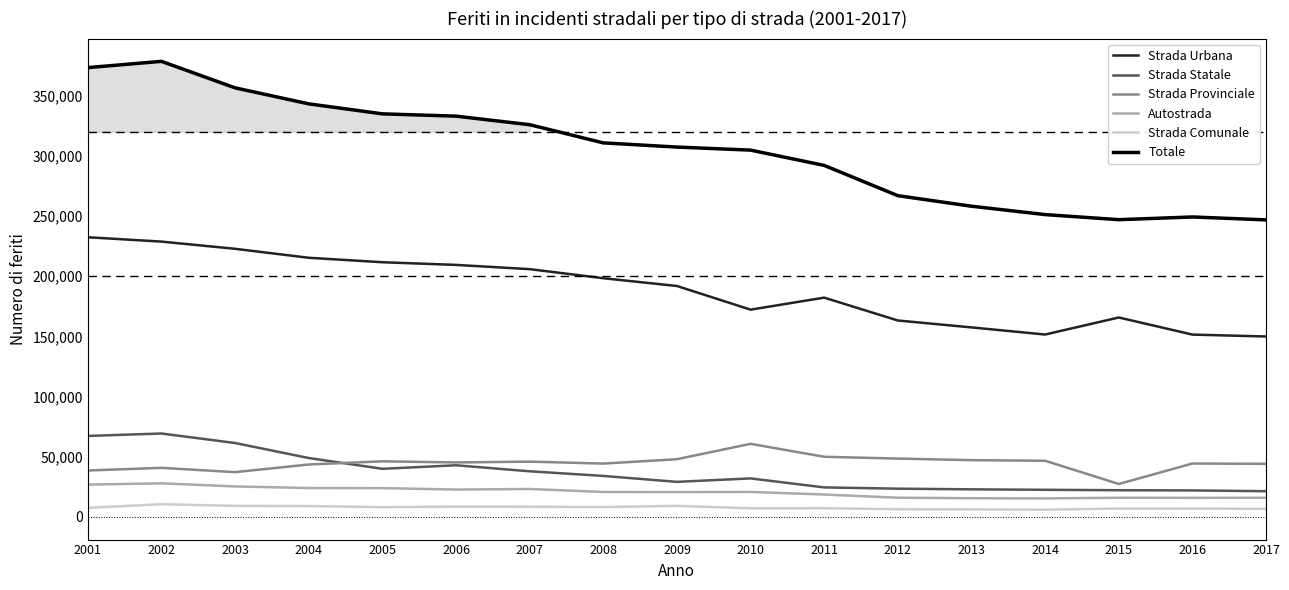

Does the chart display data point markers on the line(s)?

No